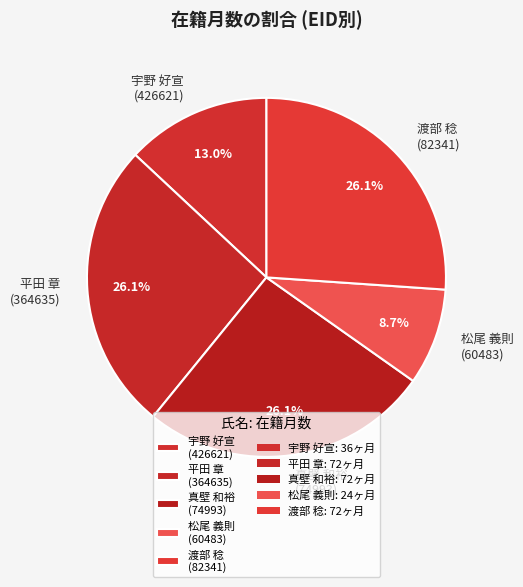

To the nearest percent, what is the difference between the largest and smallest slice percentages?

17%